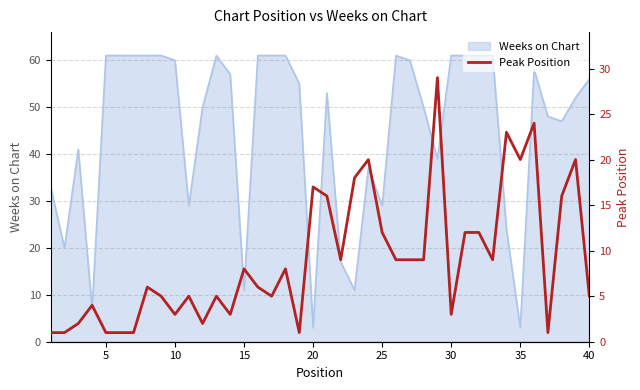

Reading right to left, what are all the values shown in this chart?

5	20	16	1	24	20	23	9	12	12	3	29	9	9	9	12	20	18	9	16	17	1	8	5	6	8	3	5	2	5	3	5	6	1	1	1	4	2	1	1